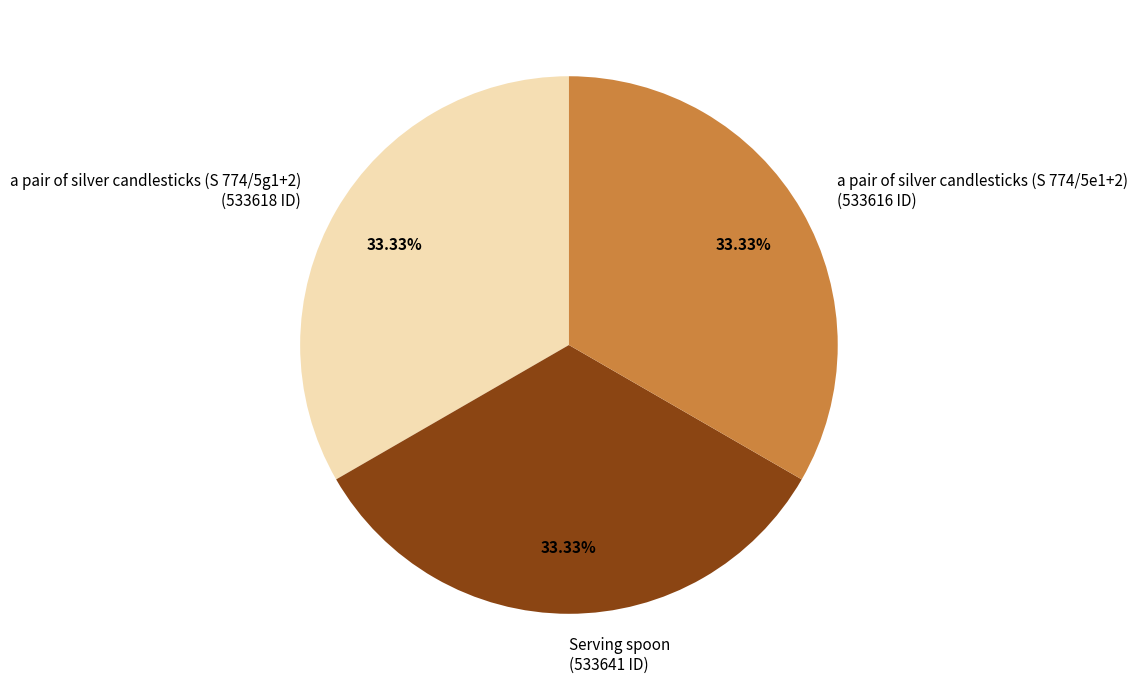

What is the ratio of the value at a pair of silver candlesticks (S 774/5e1+2) (533616 ID) to the value at Serving spoon (533641 ID)?

1.0